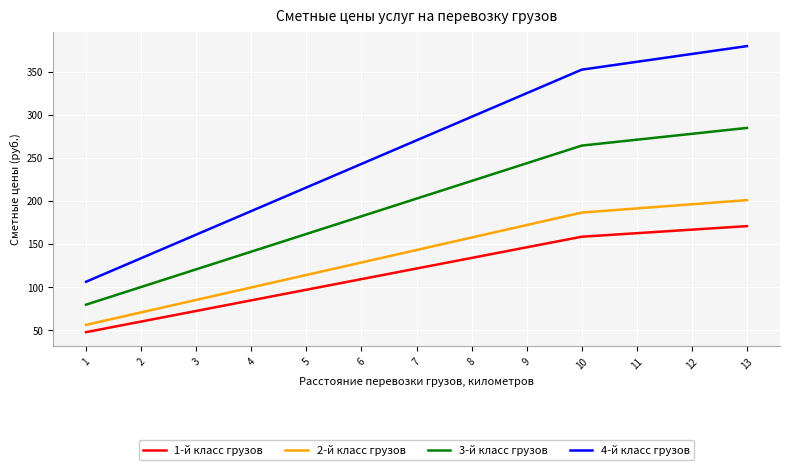

Which label corresponds to the largest value in the chart?

13